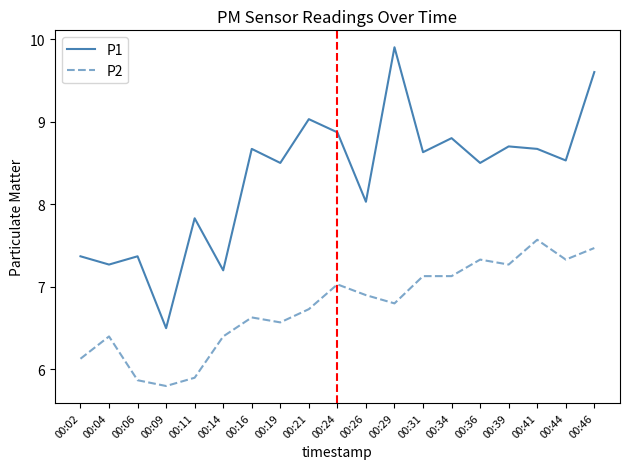

Which series has the largest total across all categories?

P1